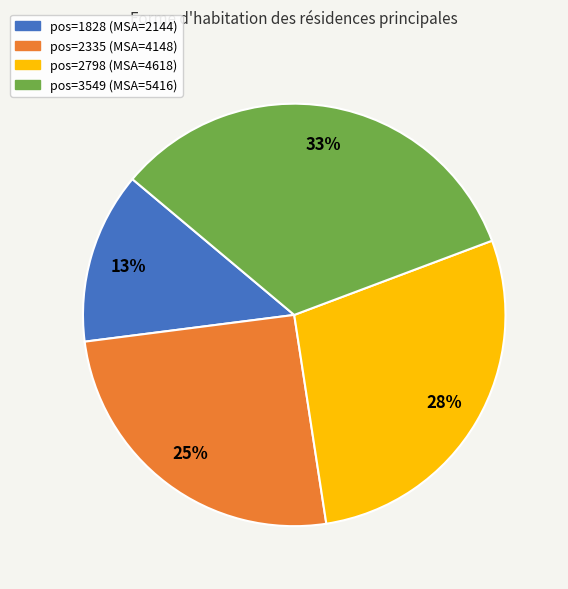

Does any single category account for the majority?

No